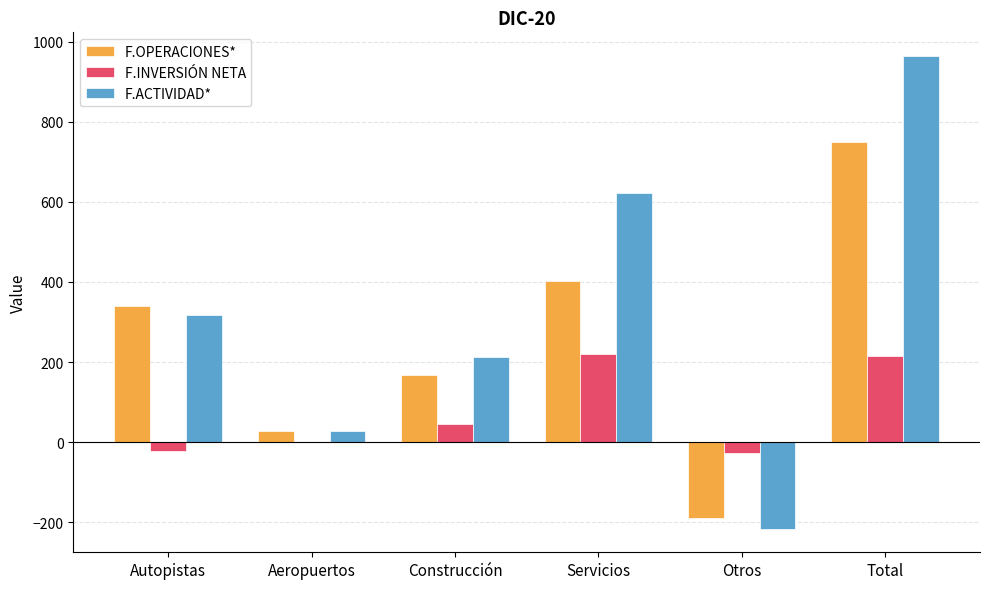

What is the total value across all series at Construcción?

425